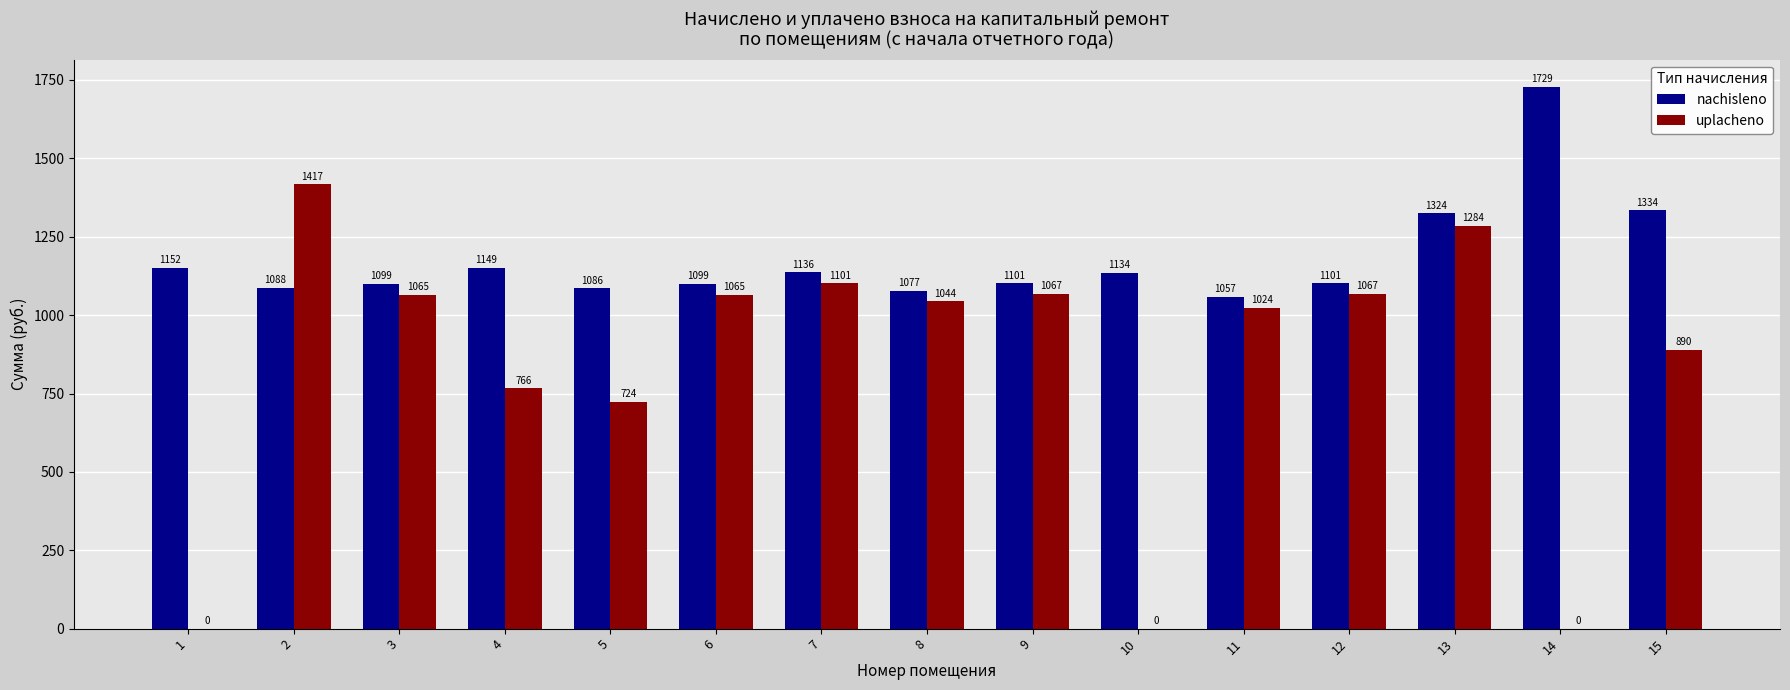

What are all the series names shown in the legend?

nachisleno, uplacheno